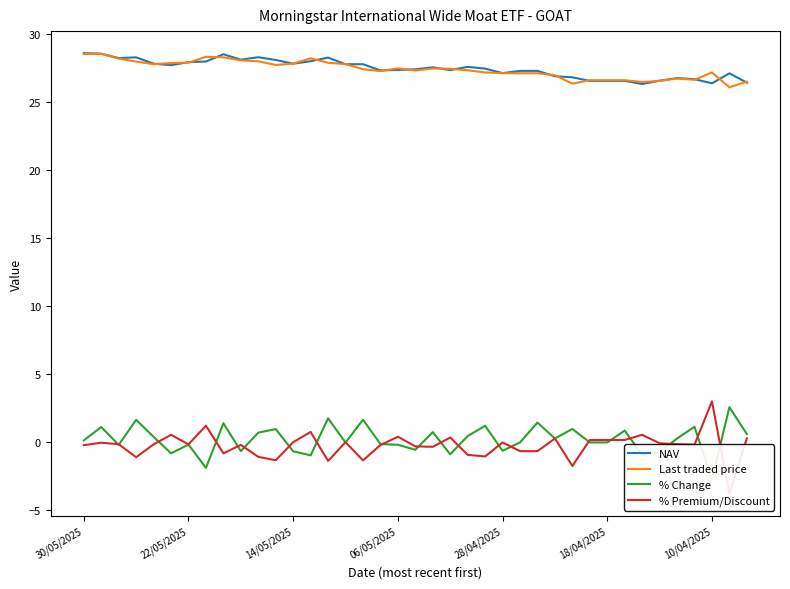

True or false: NAV has more than 2 points higher than both neighbors.

True